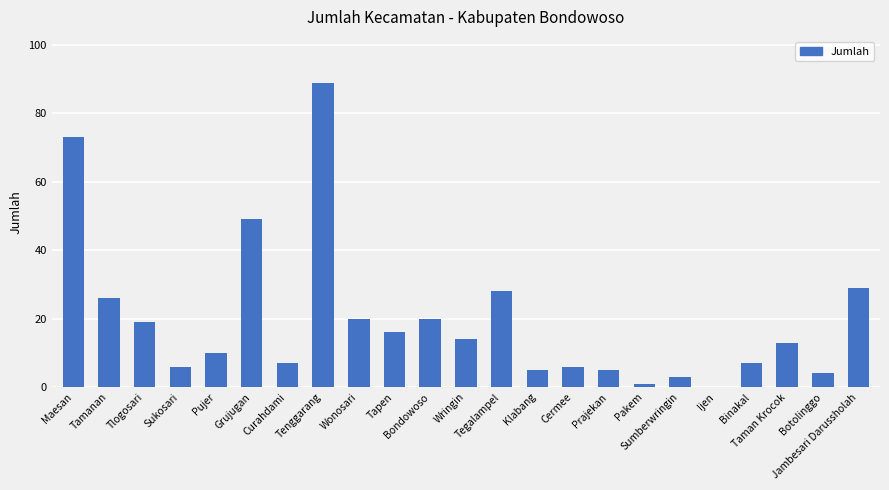

How many distinct data groups are displayed?

1